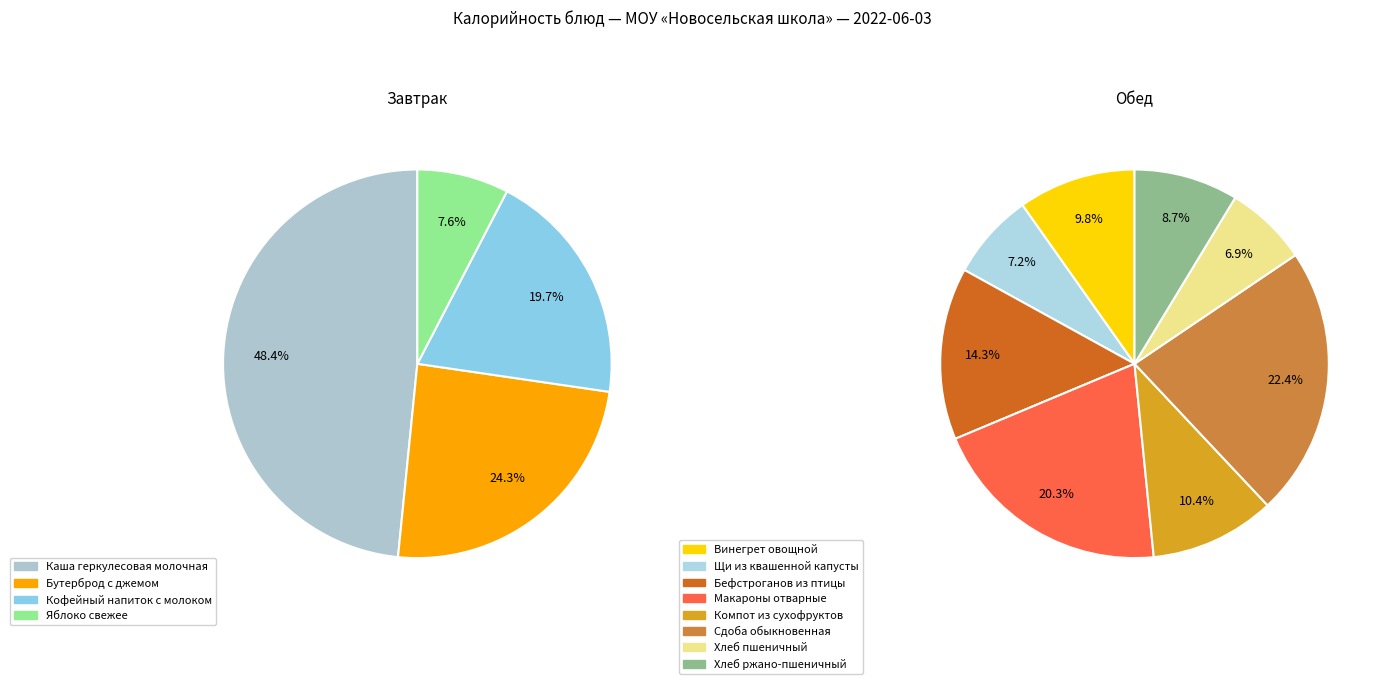

Count the number of slices in the pie.

12